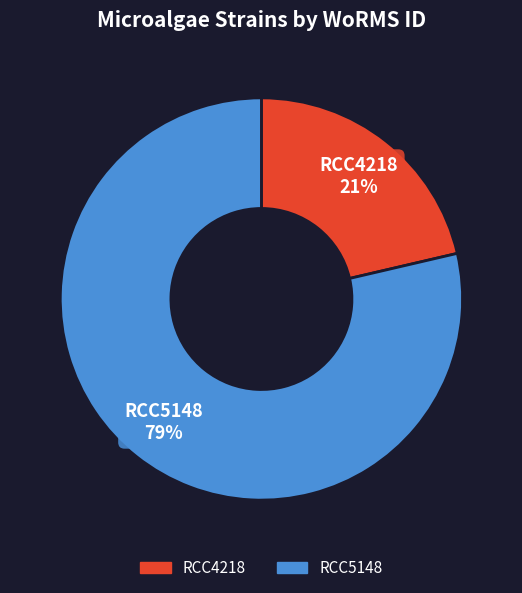

Which slice is the smallest?

RCC4218